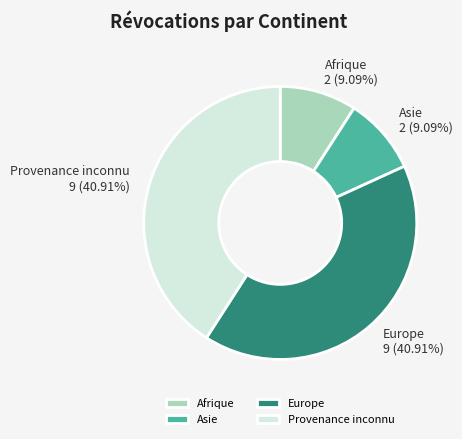

What is the ratio of the value at Afrique to the value at Europe?

0.2